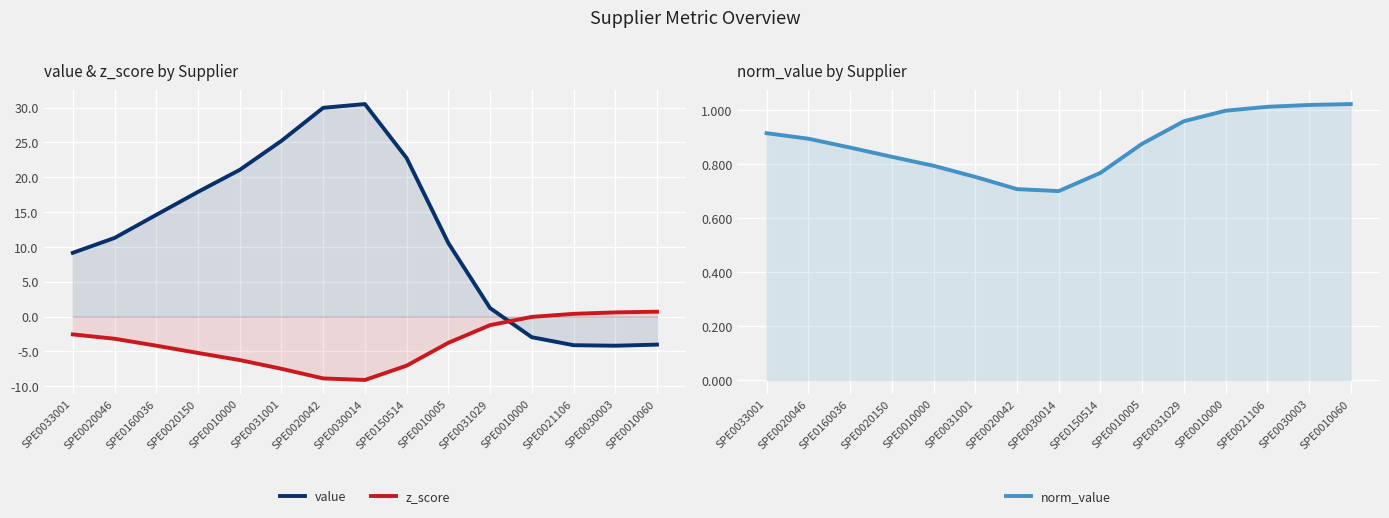

What is the average value of the z_score series?

-3.8